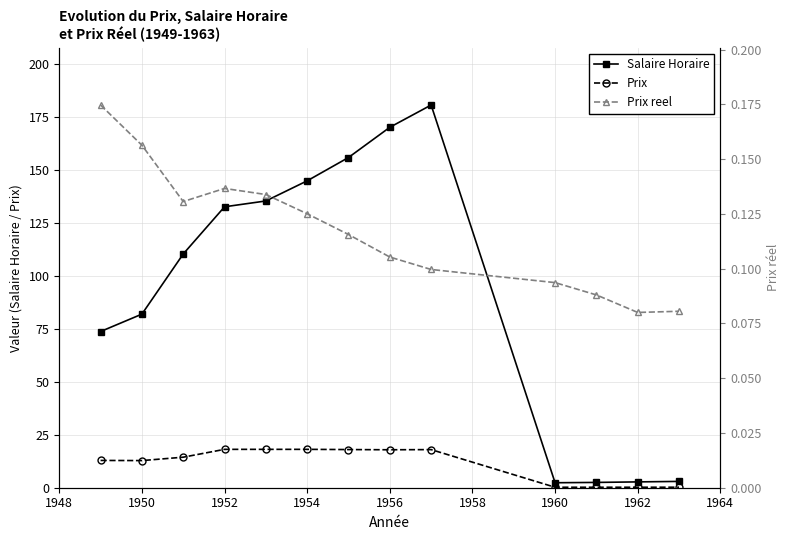

Is this an area chart (filled region under the line)?

No